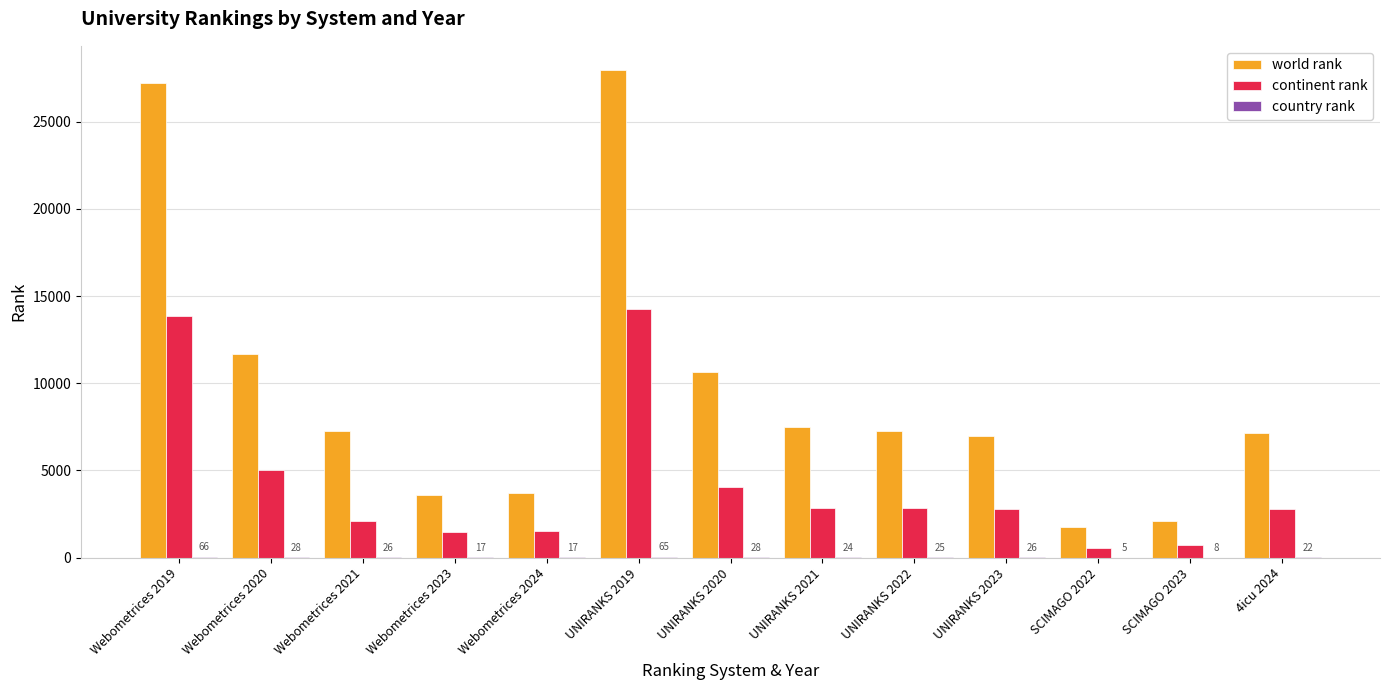

How many distinct data groups are displayed?

3